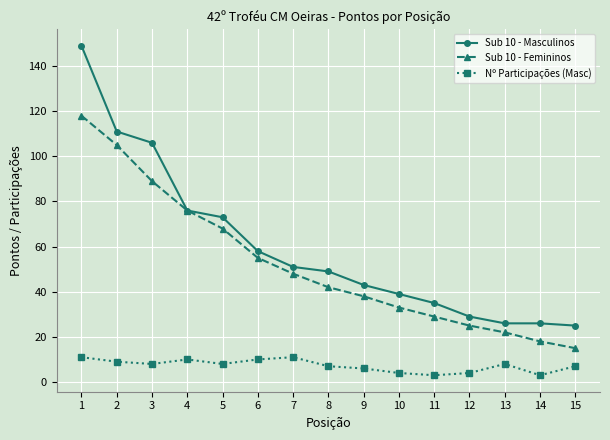

At which category is the sum across all series the highest?

1